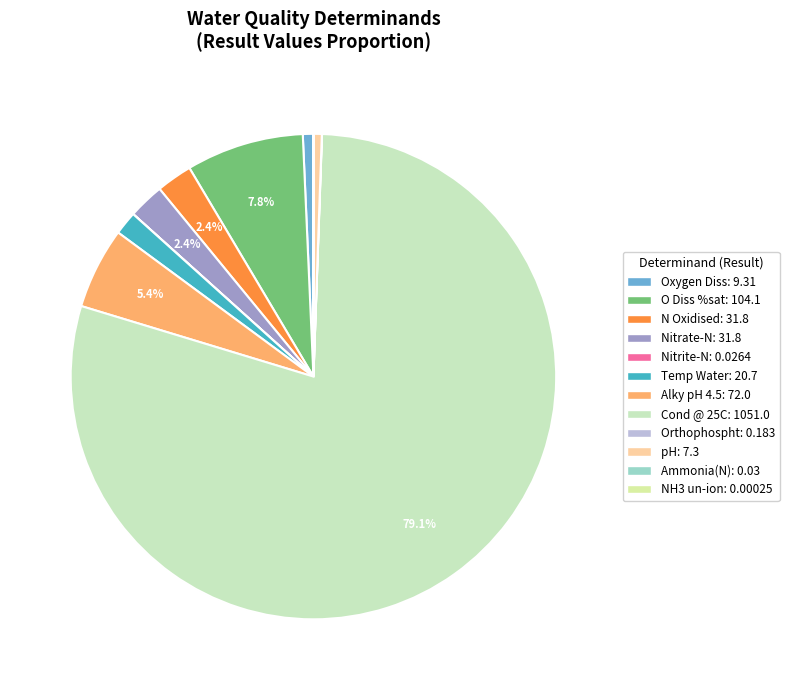

Which category has the biggest portion of the pie?

Cond @ 25C